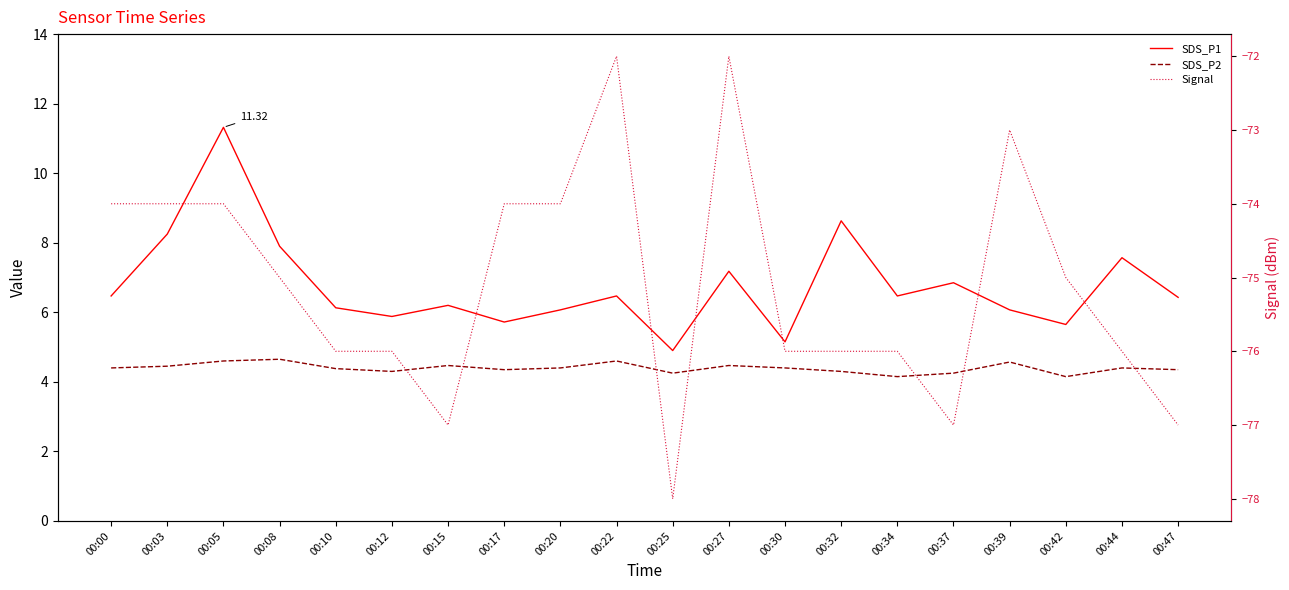

What is the value of the SDS_P2 point at the 10th from the left?

4.6